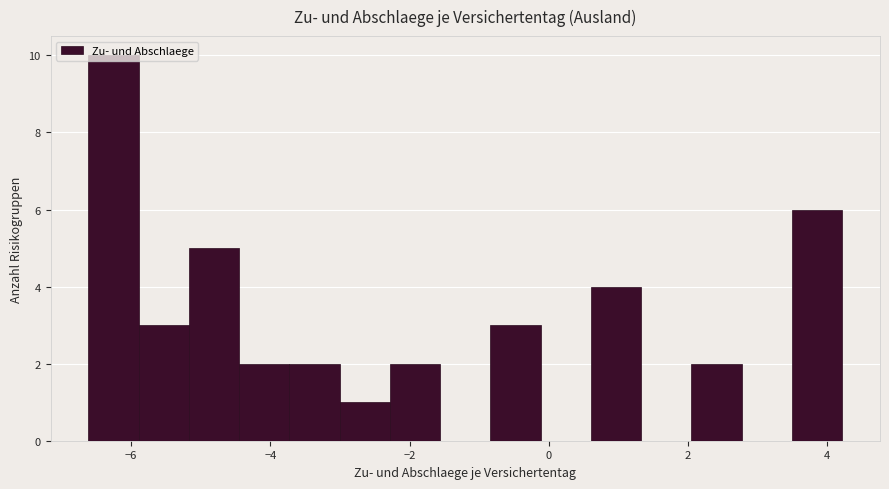

Read against the x-axis, roughly where is the centre of the tallest bar?

-6.2